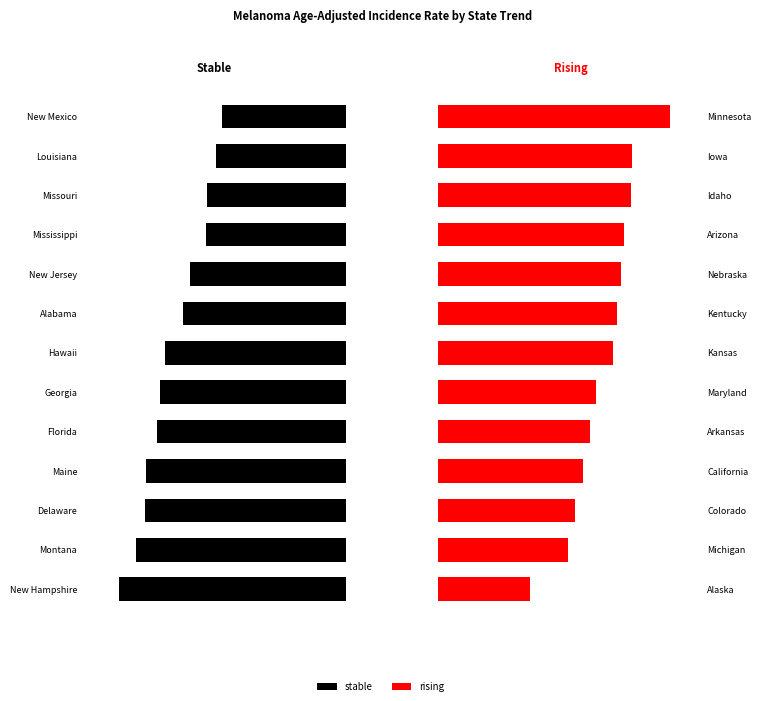

List the series in order of their overall mean, lowest first.

stable, rising